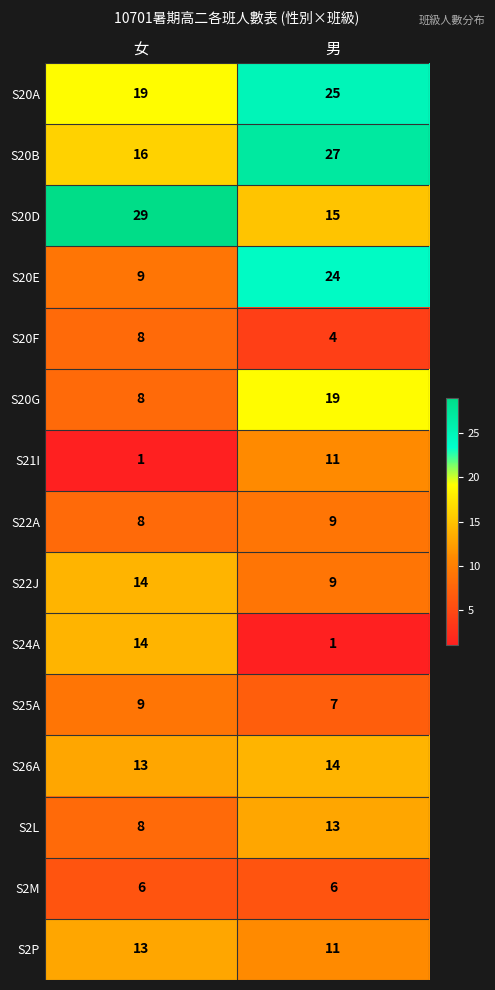

At which label does S20F reach its minimum?

男